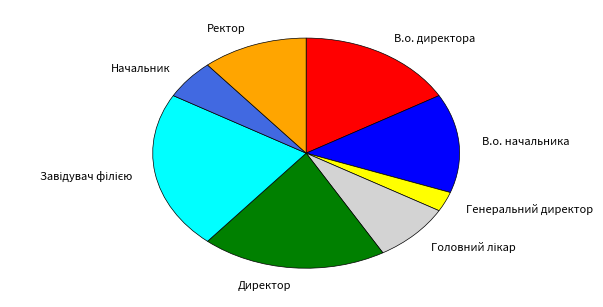

Does В.о. начальника account for over 50% of the chart?

No